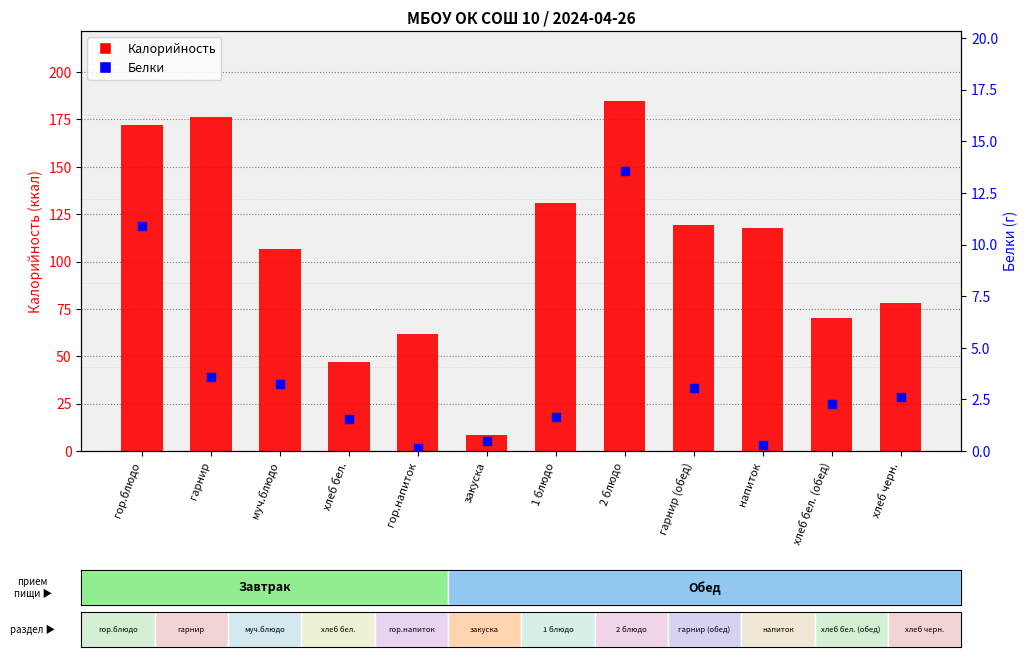

Which series reaches the minimum Y coordinate?

Белки